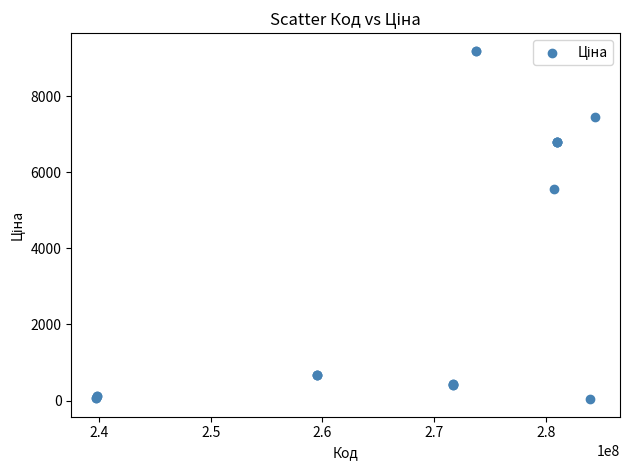

What Y value in the scatter plot is closest to 4614?

5560.3